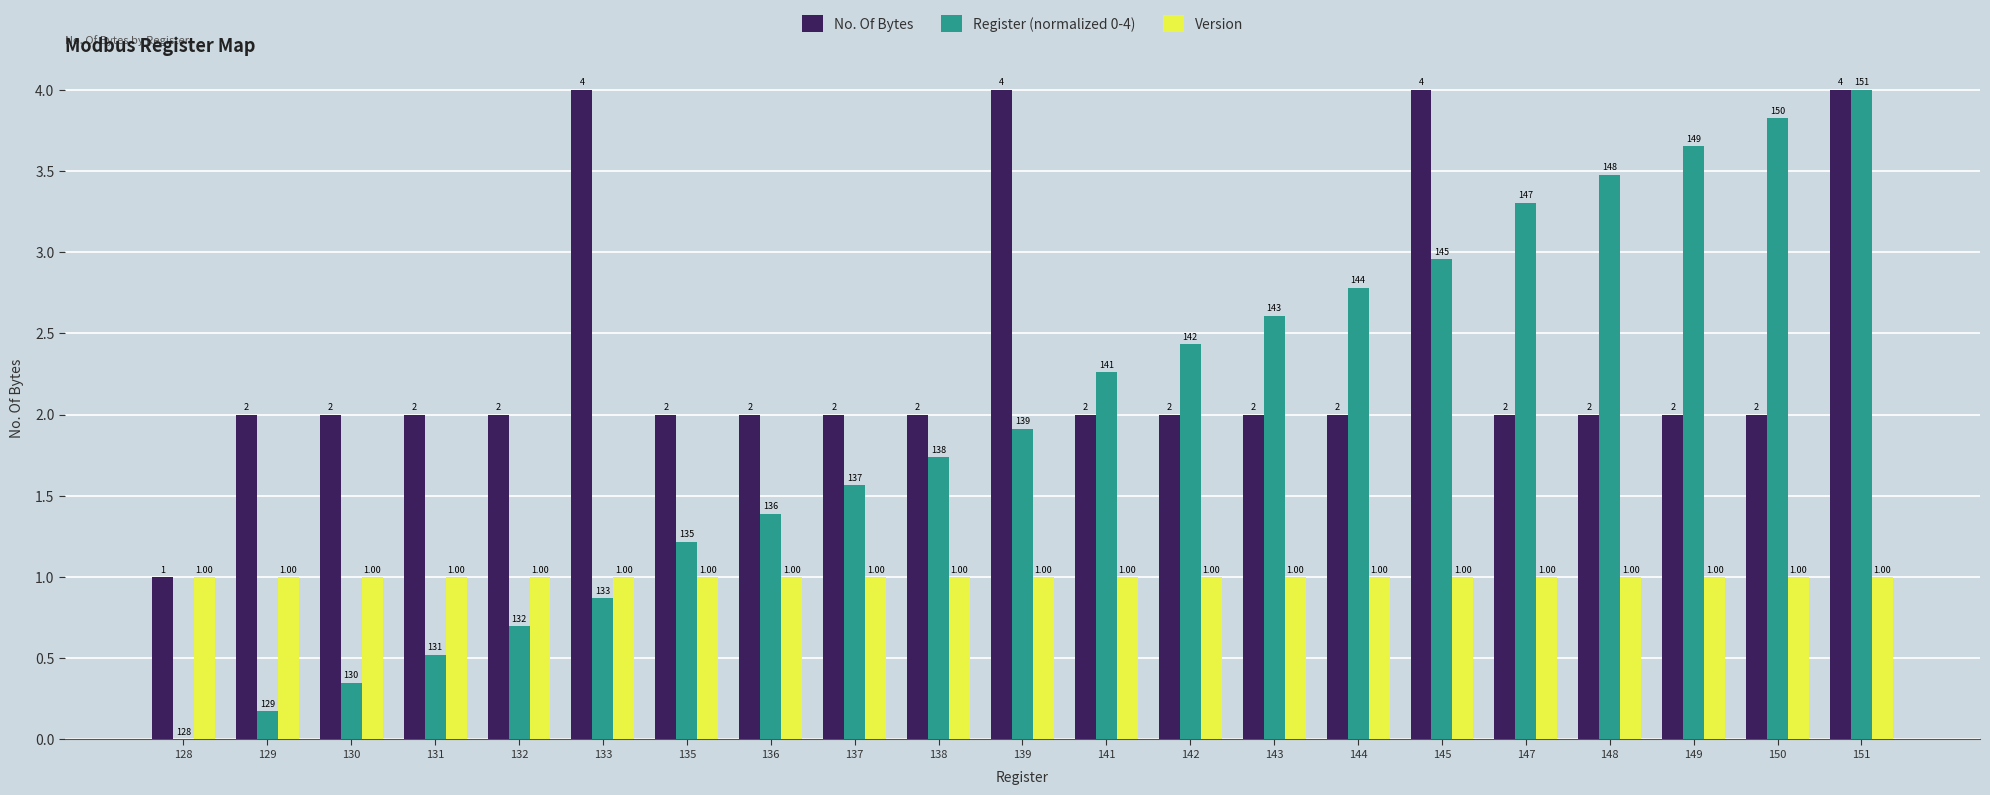

At which category is the sum across all series the highest?

151